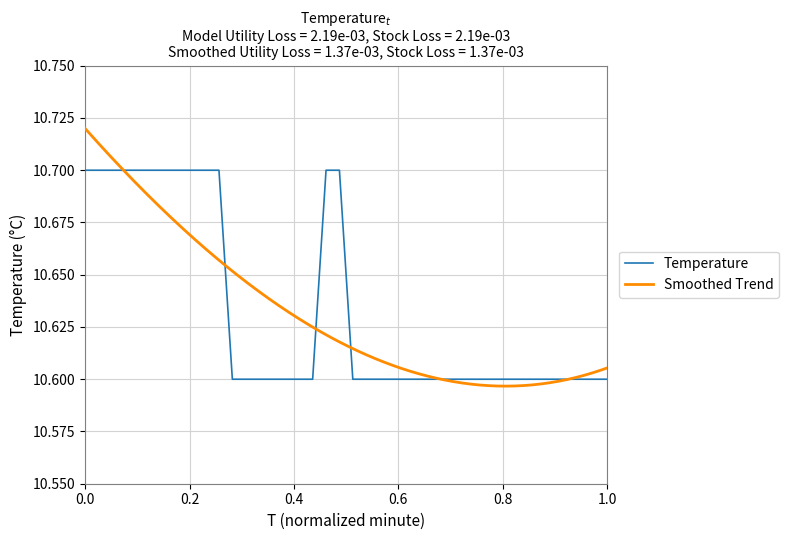

What is the highest value of the Temperature series?

10.7